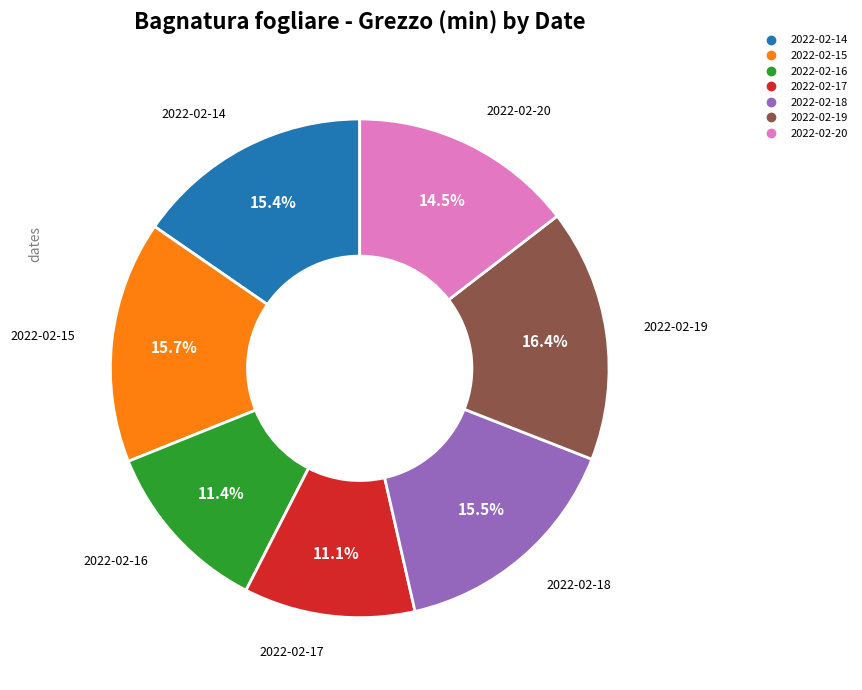

How many slices are in this pie chart?

7